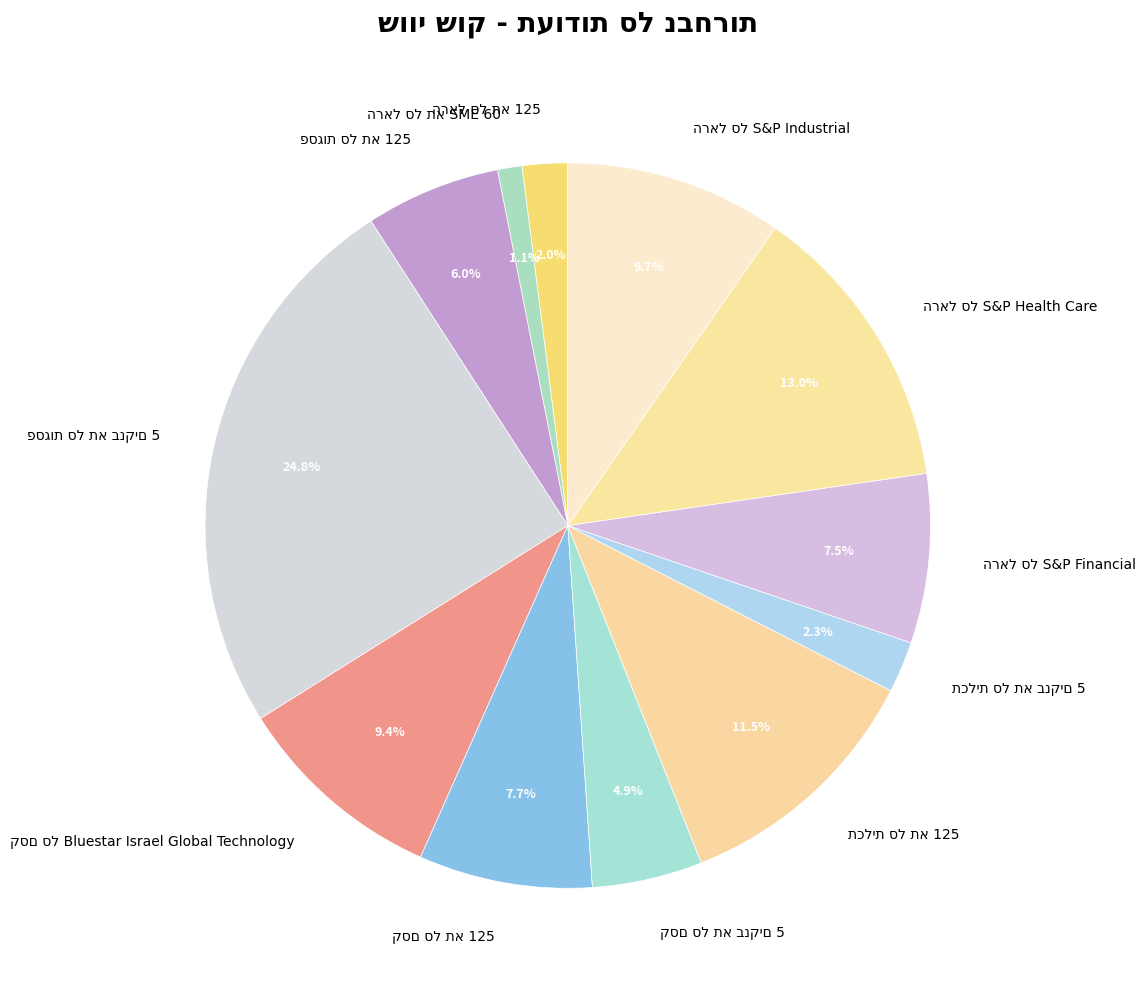

Is there a majority slice in this chart?

No